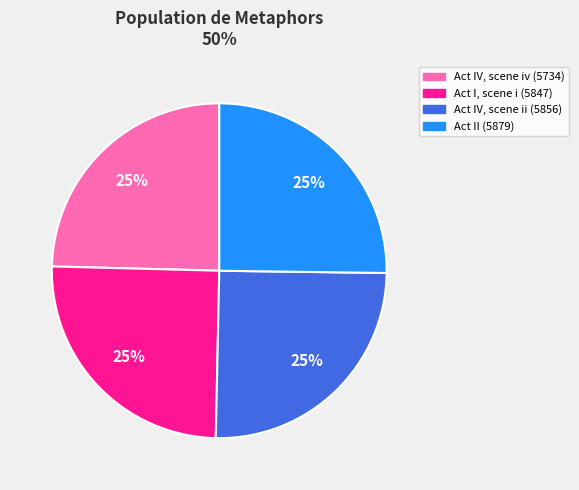

Count the number of slices in the pie.

4